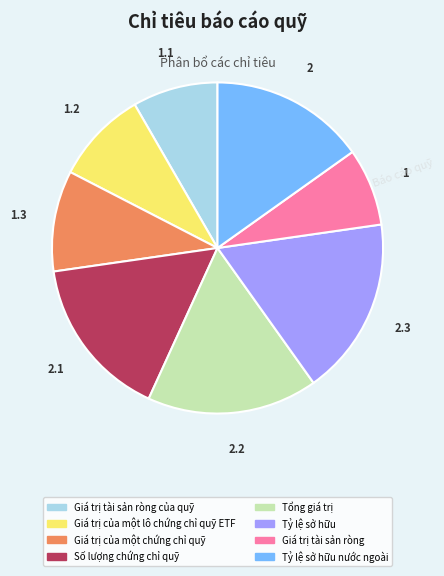

Is there a majority slice in this chart?

No